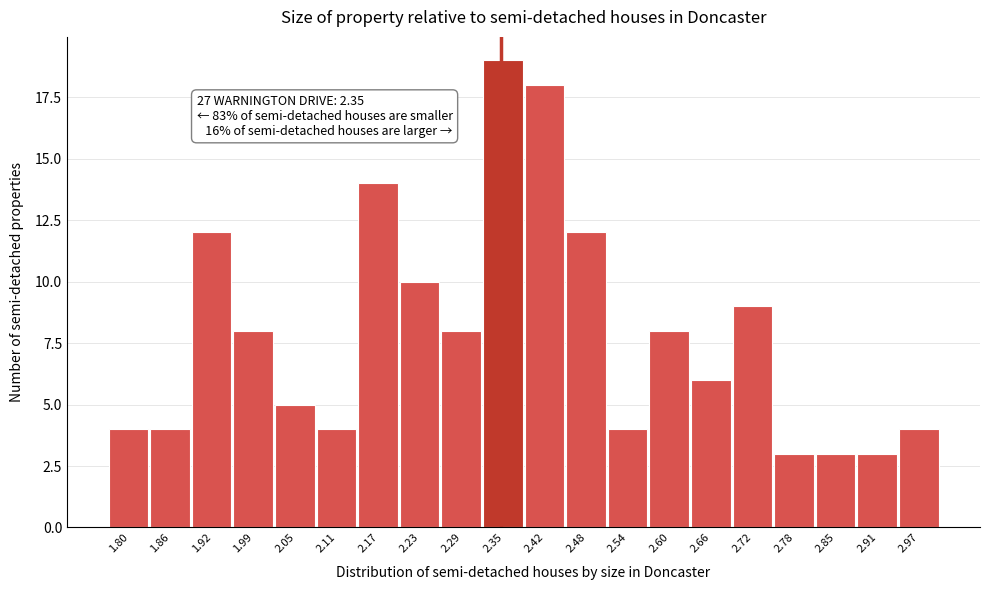

Which range on the x-axis has the tallest bar?

2.32 to 2.39